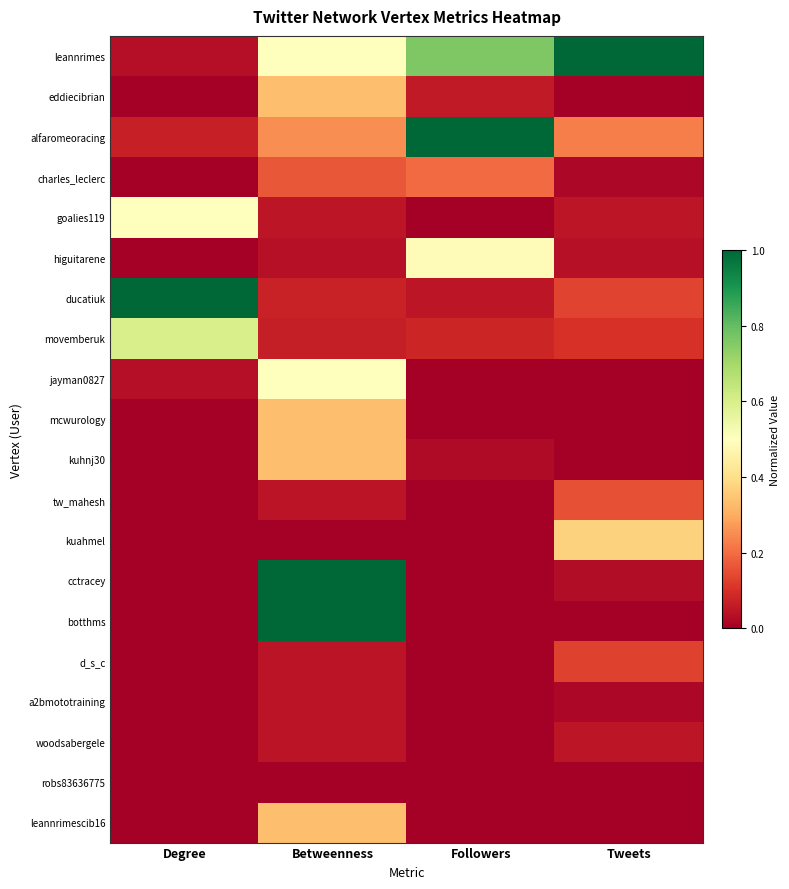

Which series changed the most between Degree and Followers?

ducatiuk